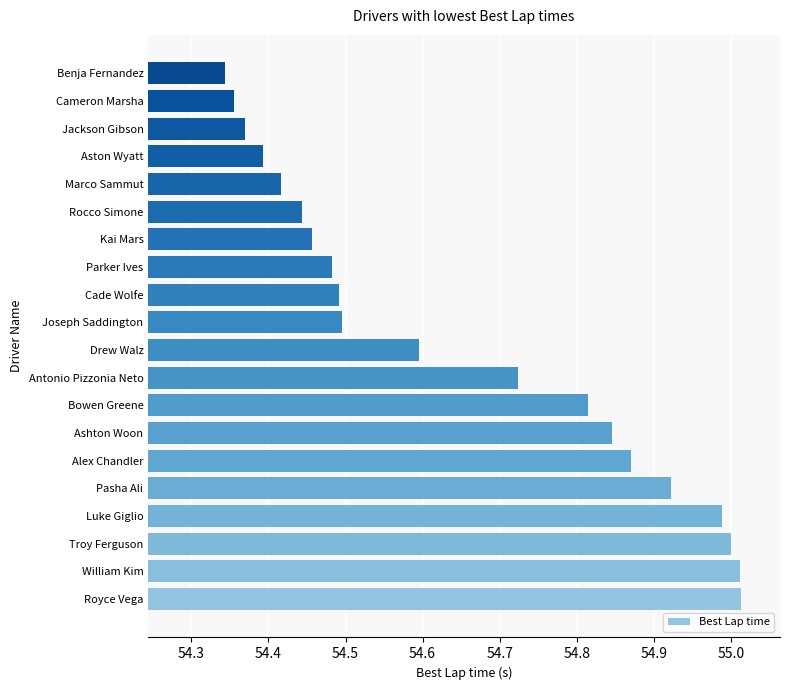

What is the difference between the maximum and minimum values?

0.7